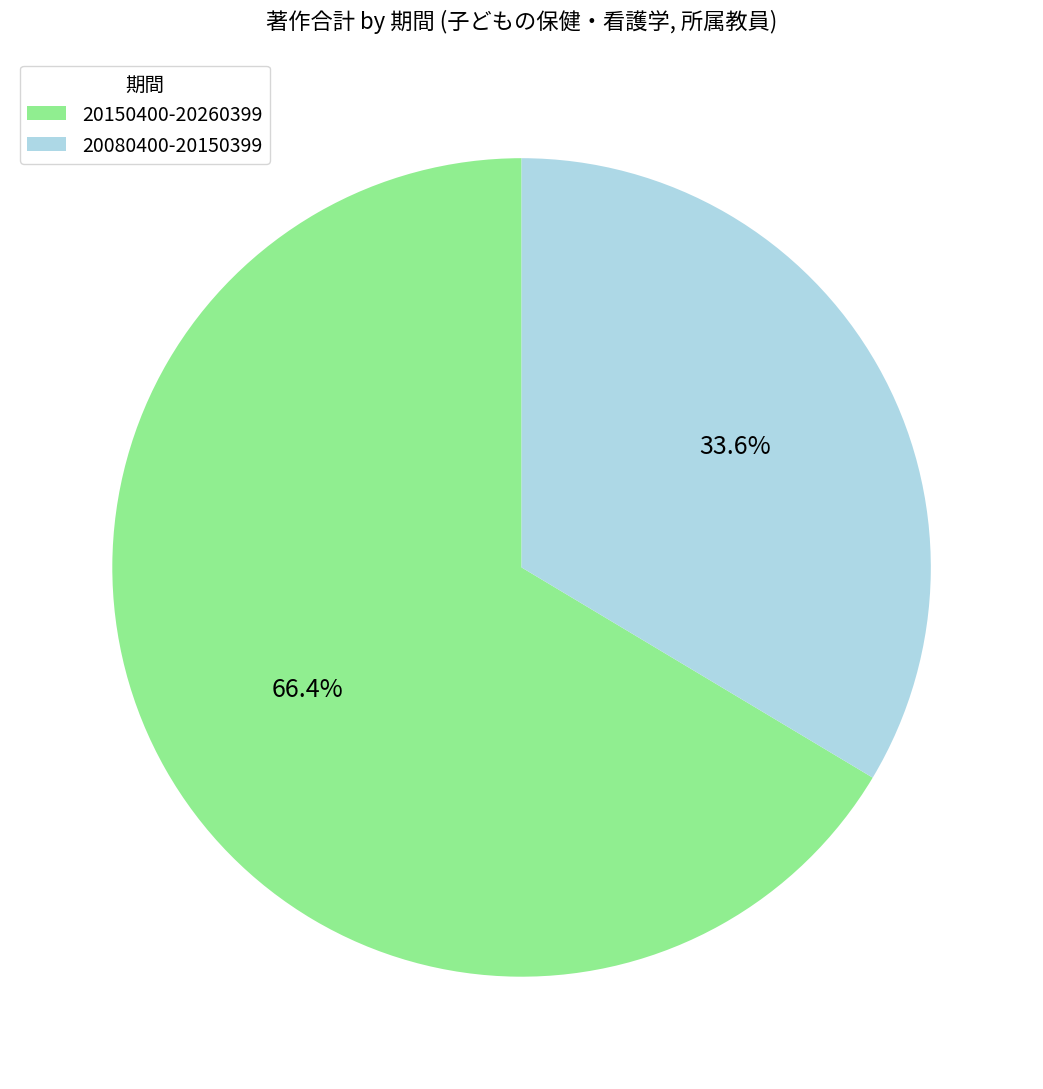

How many segments does this pie chart have?

2